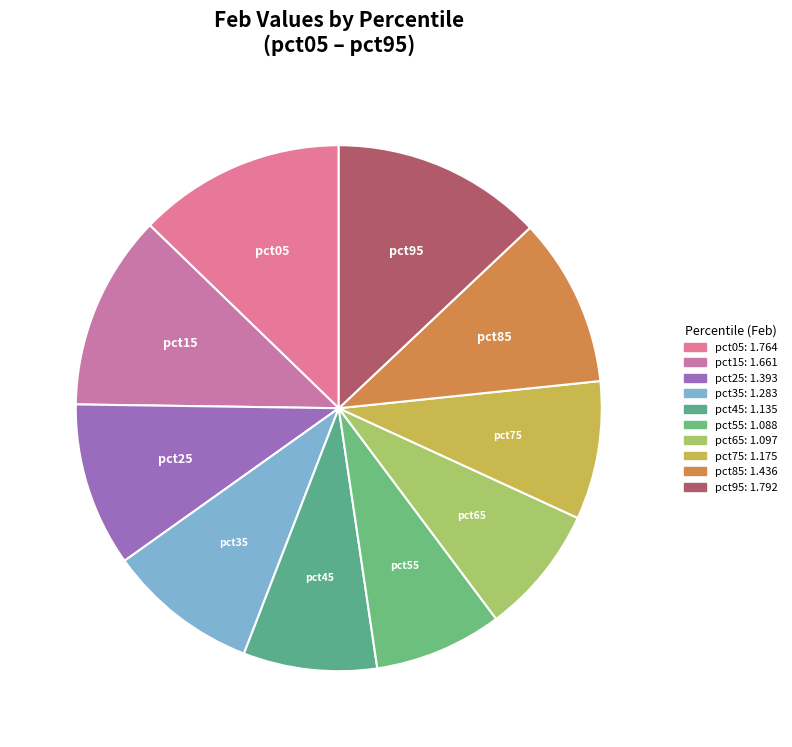

Is there a majority slice in this chart?

No